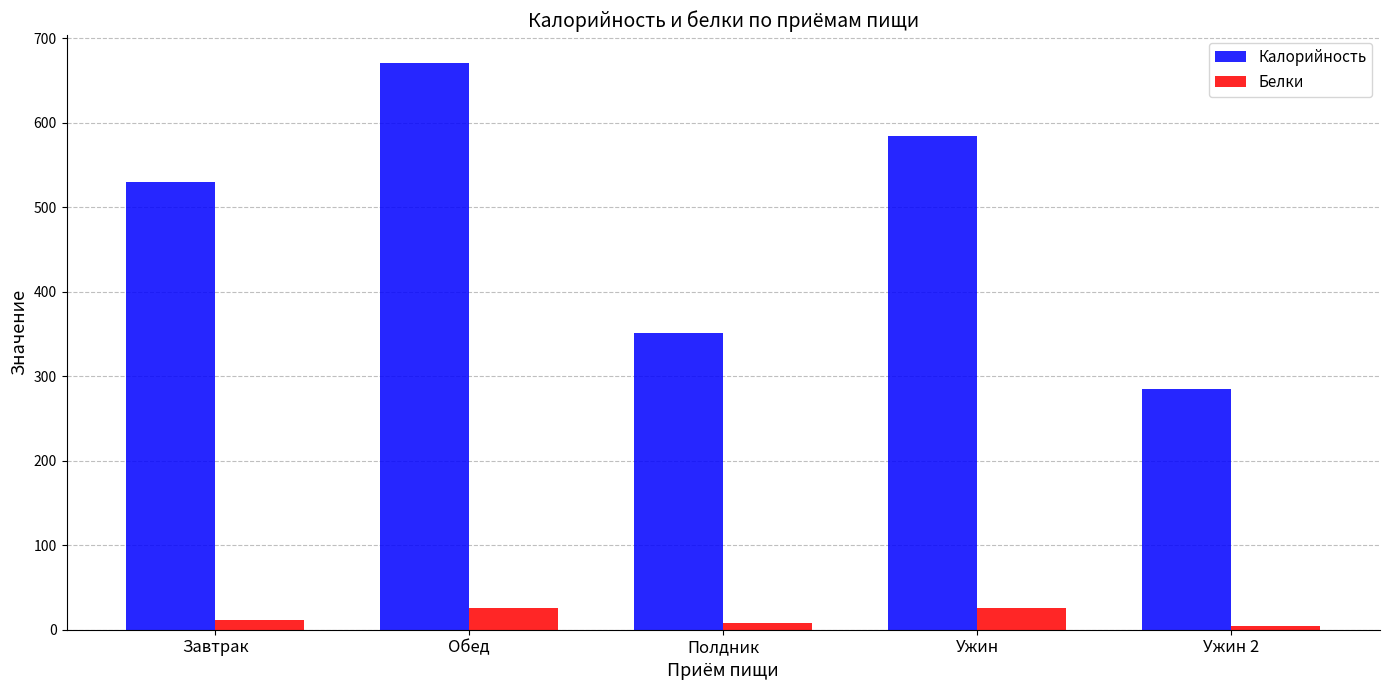

Which series has the largest range (max minus min)?

Калорийность